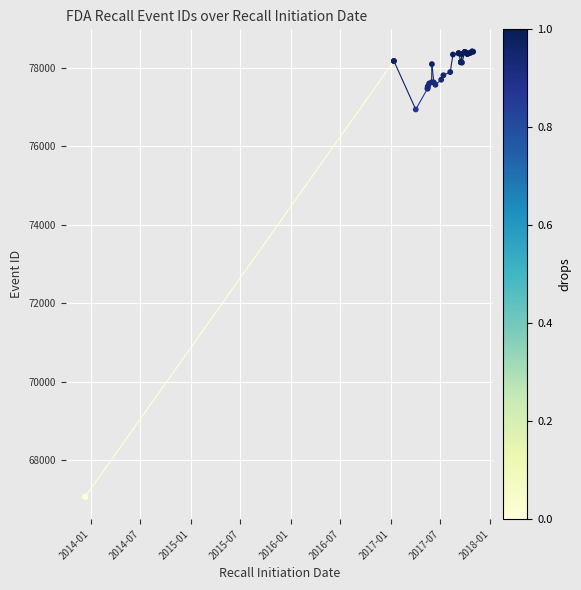

What Y value in the scatter plot is closest to 72740?

76945